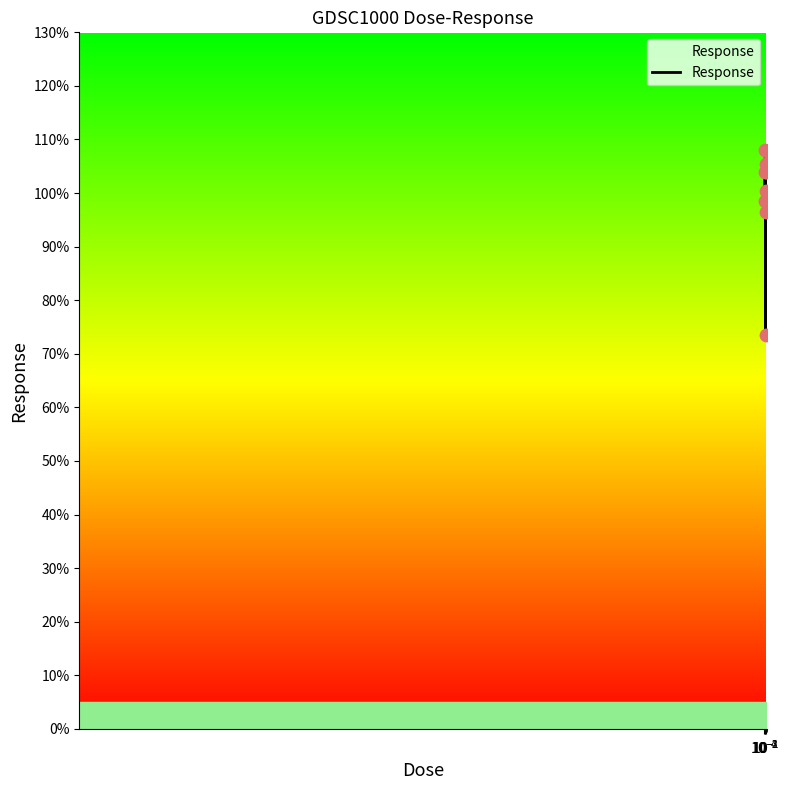

What is the smallest value displayed?

73.5